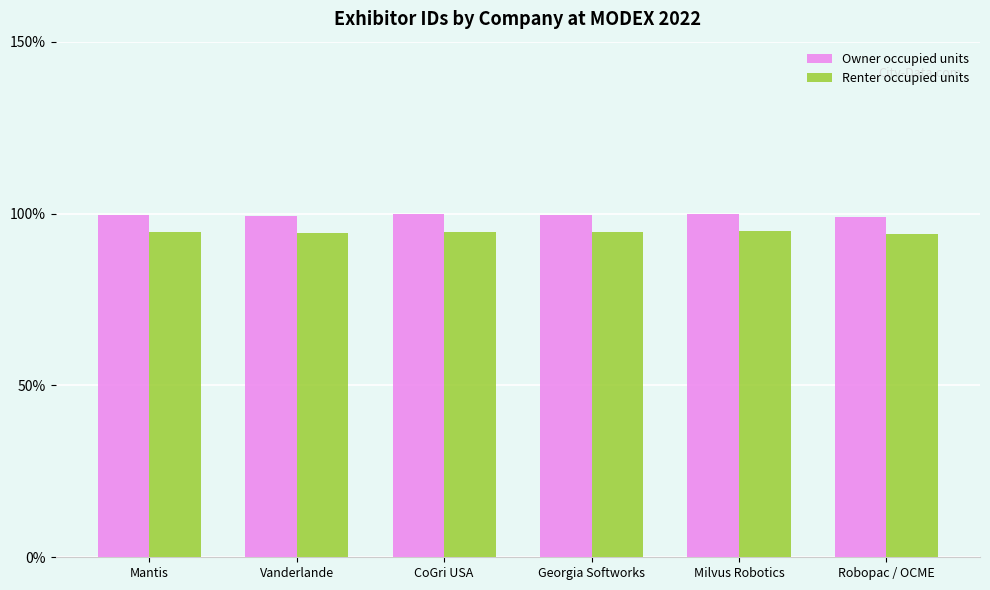

List the series in order of their overall mean, lowest first.

Renter occupied units, Owner occupied units